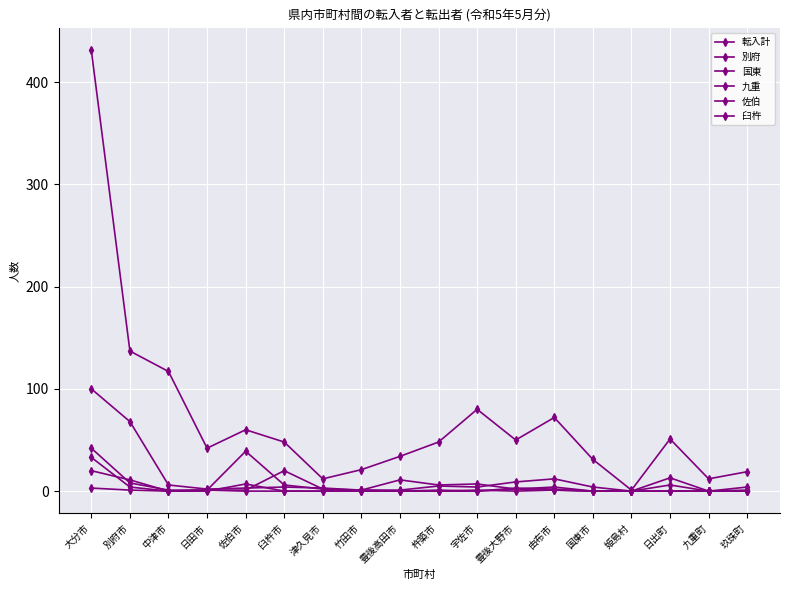

How many lines are shown in the chart?

6